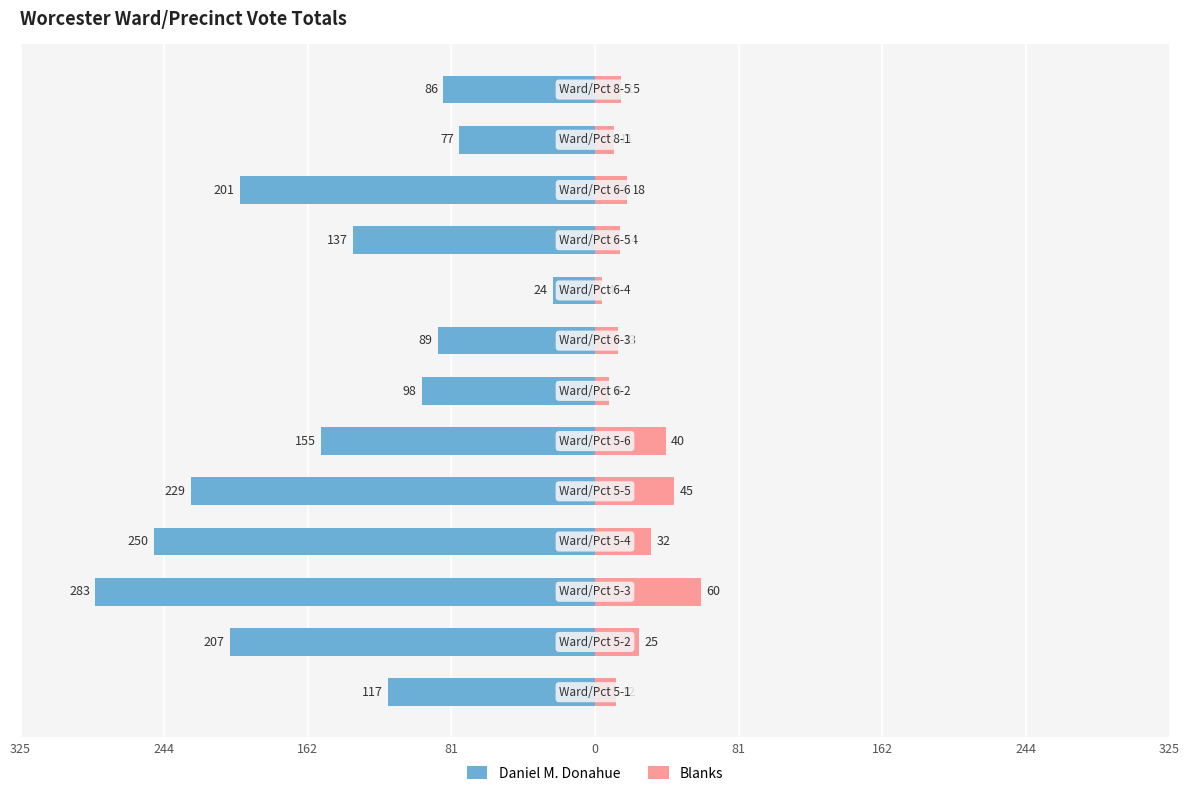

What is the sum of all Daniel M. Donahue values?

-1953